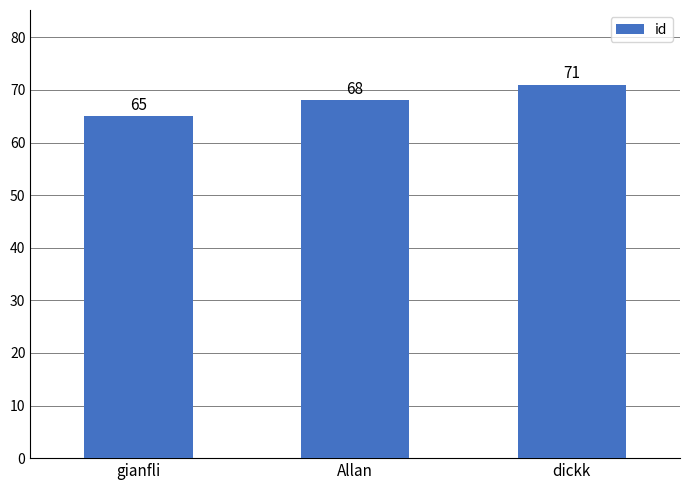

At which label is the value closest to 68?

Allan